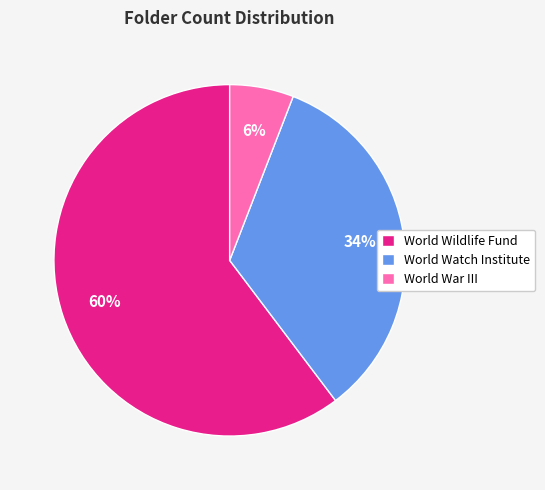

What is the largest slice in the pie chart?

World Wildlife Fund